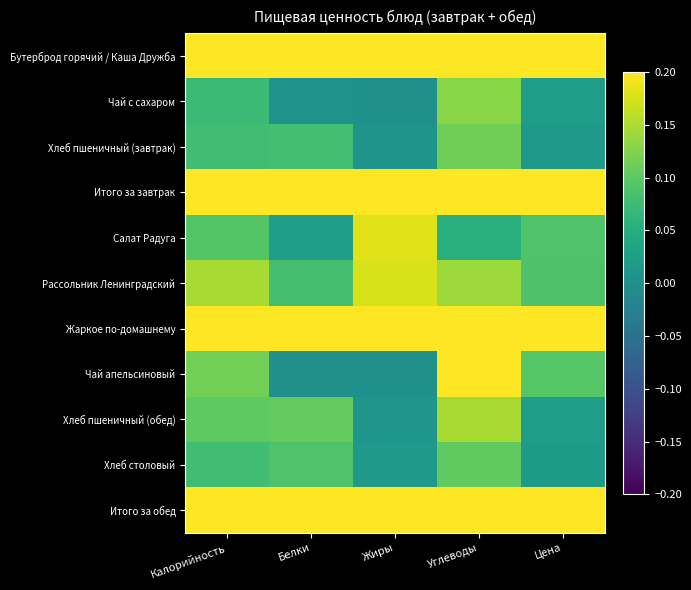

Reading left to right, transcribe all the data shown in this chart.

Бутерброд горячий / Каша Дружба: Калорийность=0.5	Белки=0.5	Жиры=0.7	Углеводы=0.3	Цена=0.7
Чай с сахаром: Калорийность=0.1	Белки=0.0	Жиры=0.0	Углеводы=0.1	Цена=0.0
Хлеб пшеничный (завтрак): Калорийность=0.1	Белки=0.1	Жиры=0.0	Углеводы=0.1	Цена=0.0
Итого за завтрак: Калорийность=0.6	Белки=0.6	Жиры=0.7	Углеводы=0.5	Цена=0.7
Салат Радуга: Калорийность=0.1	Белки=0.0	Жиры=0.2	Углеводы=0.1	Цена=0.1
Рассольник Ленинградский: Калорийность=0.1	Белки=0.1	Жиры=0.2	Углеводы=0.1	Цена=0.1
Жаркое по-домашнему: Калорийность=0.5	Белки=0.7	Жиры=0.6	Углеводы=0.3	Цена=0.7
Чай апельсиновый: Калорийность=0.1	Белки=0.0	Жиры=0.0	Углеводы=0.2	Цена=0.1
Хлеб пшеничный (обед): Калорийность=0.1	Белки=0.1	Жиры=0.0	Углеводы=0.1	Цена=0.0
Хлеб столовый: Калорийность=0.1	Белки=0.1	Жиры=0.0	Углеводы=0.1	Цена=0.0
Итого за обед: Калорийность=1.0	Белки=1.0	Жиры=1.0	Углеводы=1.0	Цена=1.0